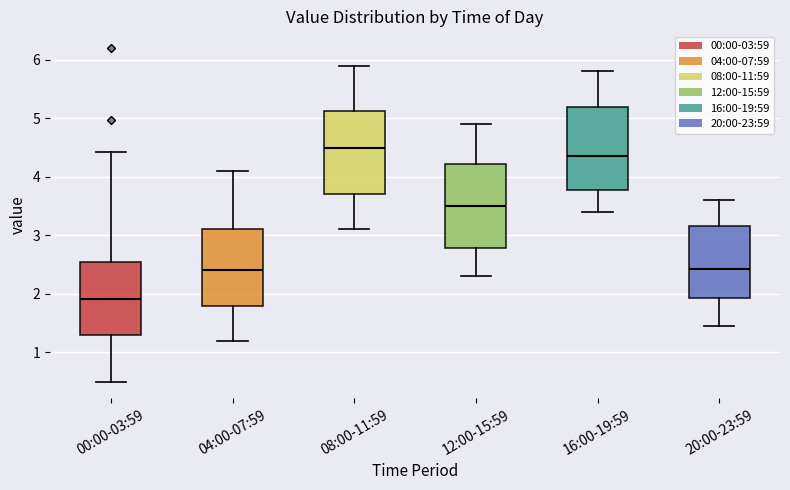

Reading left to right, transcribe this box plot: for each box, give where its median line is, the range the box spans, and where its two whiskers end, as read against the y-axis. The values are not printed on the chart, so give them approximately, as read against the axis.

00:00-03:59: median 1.9, box 1.3 to 2.6, whiskers 0.5 to 4.4
04:00-07:59: median 2.4, box 1.8 to 3.1, whiskers 1.2 to 4.1
08:00-11:59: median 4.5, box 3.7 to 5.1, whiskers 3.1 to 5.9
12:00-15:59: median 3.5, box 2.8 to 4.2, whiskers 2.3 to 4.9
16:00-19:59: median 4.4, box 3.8 to 5.2, whiskers 3.4 to 5.8
20:00-23:59: median 2.4, box 1.9 to 3.2, whiskers 1.5 to 3.6